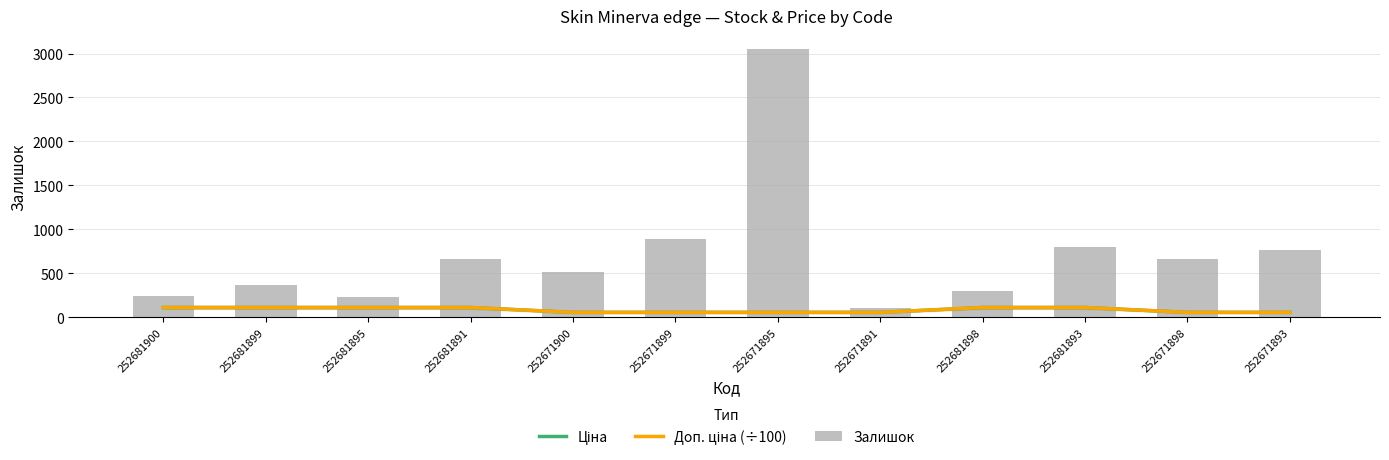

Reading left to right, transcribe all the data shown in this chart.

Ціна: 252681900=110.5	252681899=110.5	252681895=110.5	252681891=110.5	252671900=55.3	252671899=55.3	252671895=55.3	252671891=55.3	252681898=110.5	252681893=110.5	252671898=55.3	252671893=55.3
Доп. ціна (÷100): 252681900=110.5	252681899=110.5	252681895=110.5	252681891=110.5	252671900=55.3	252671899=55.3	252671895=55.3	252671891=55.3	252681898=110.5	252681893=110.5	252671898=55.3	252671893=55.3
Залишок: 252681900=237.0	252681899=372.0	252681895=228.0	252681891=658.0	252671900=518.0	252671899=894.0	252671895=3048.0	252671891=102.0	252681898=295.0	252681893=795.0	252671898=657.0	252671893=760.0